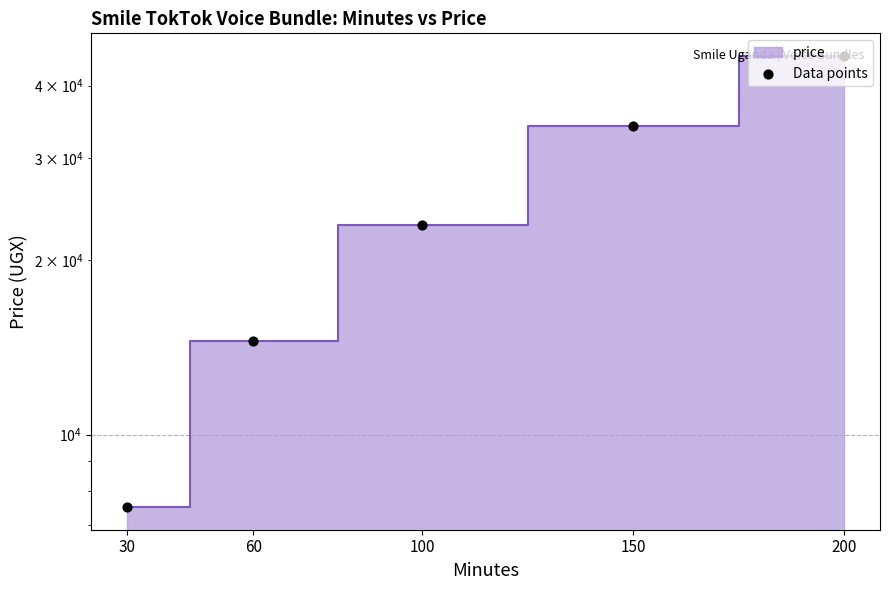

What is the ratio of the value at 30 to the value at 100?

0.3